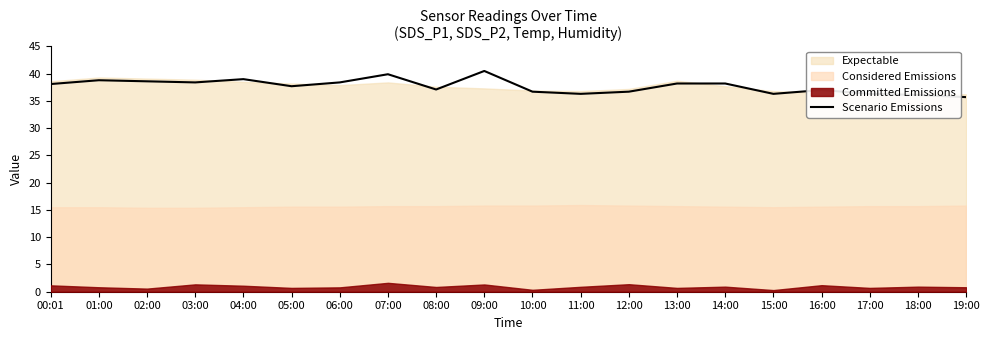

What is the difference between the maximum and minimum values?

4.8